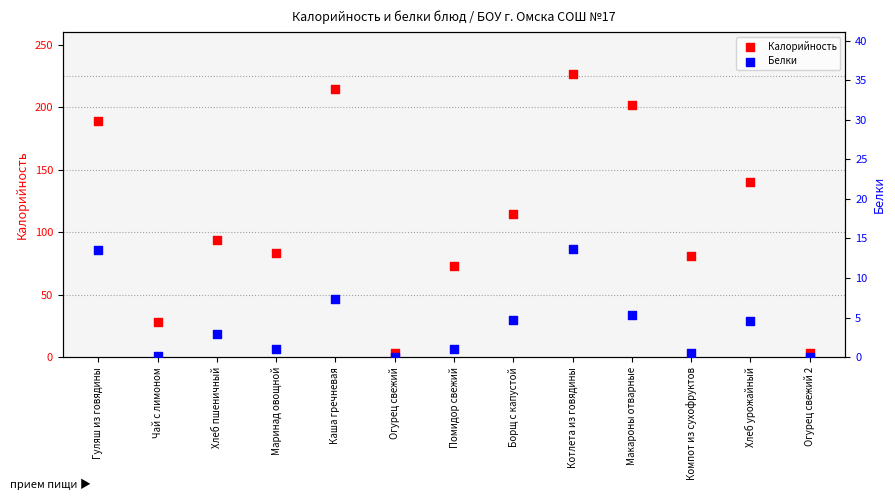

Which series has the largest total across all categories?

Калорийность